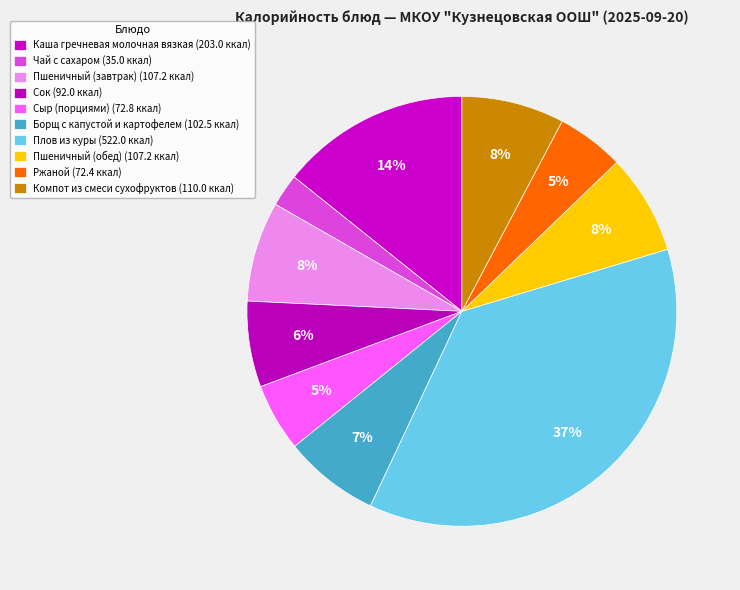

Count the number of slices in the pie.

10